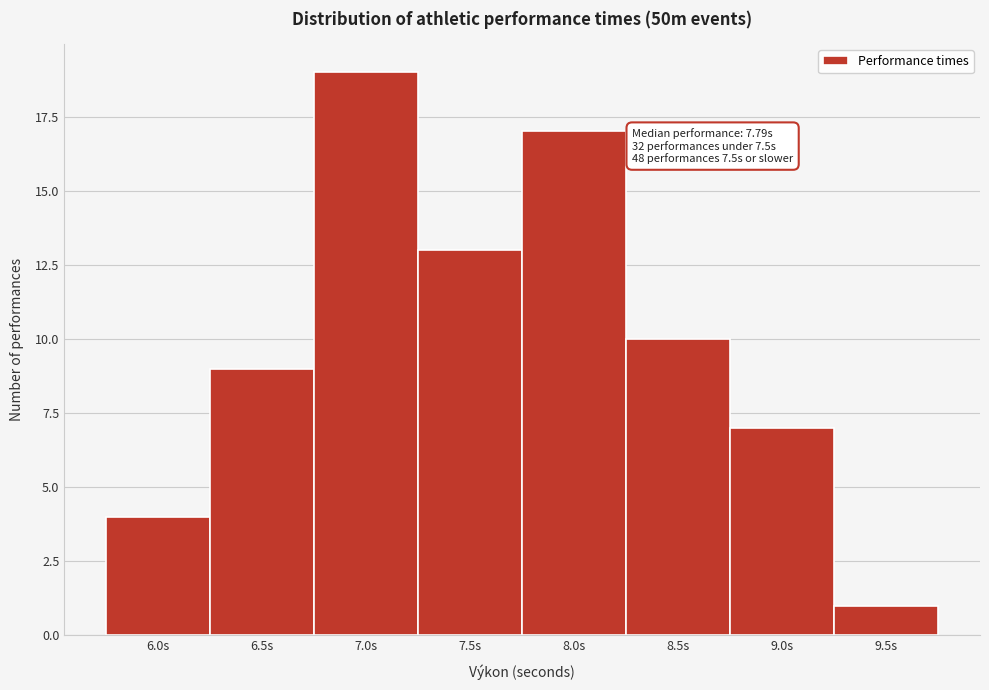

Reading left to right, transcribe all the data shown in this chart.

4	9	19	13	17	10	7	1